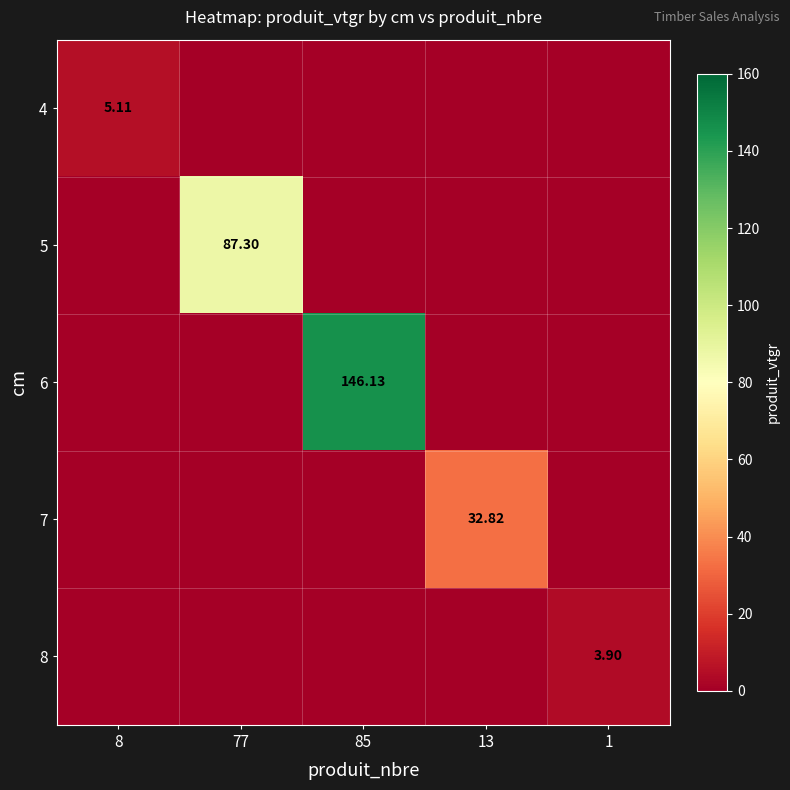

What is the maximum value for 7?

32.8